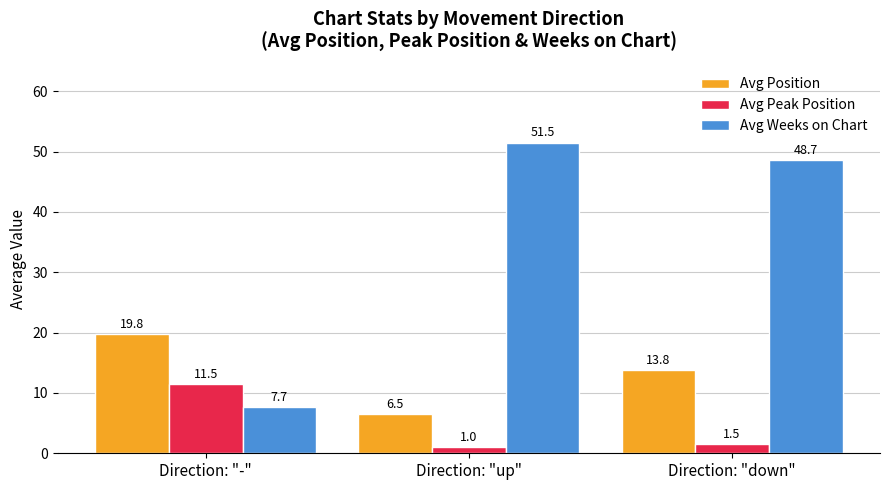

What is the value of the Avg Position bar at the 2nd from the left?

6.5